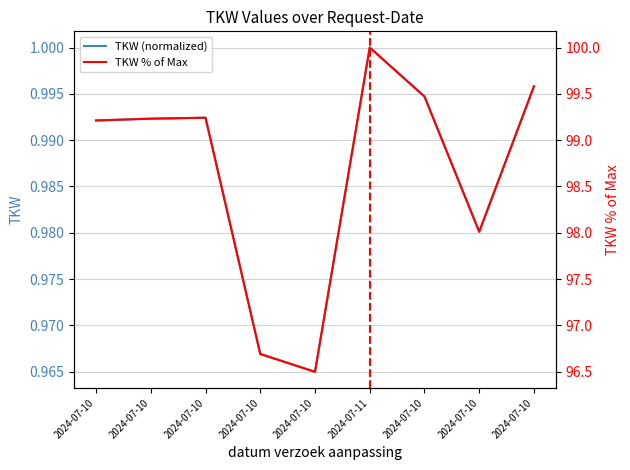

At which label is TKW % of Max closest to 98?

2024-07-10